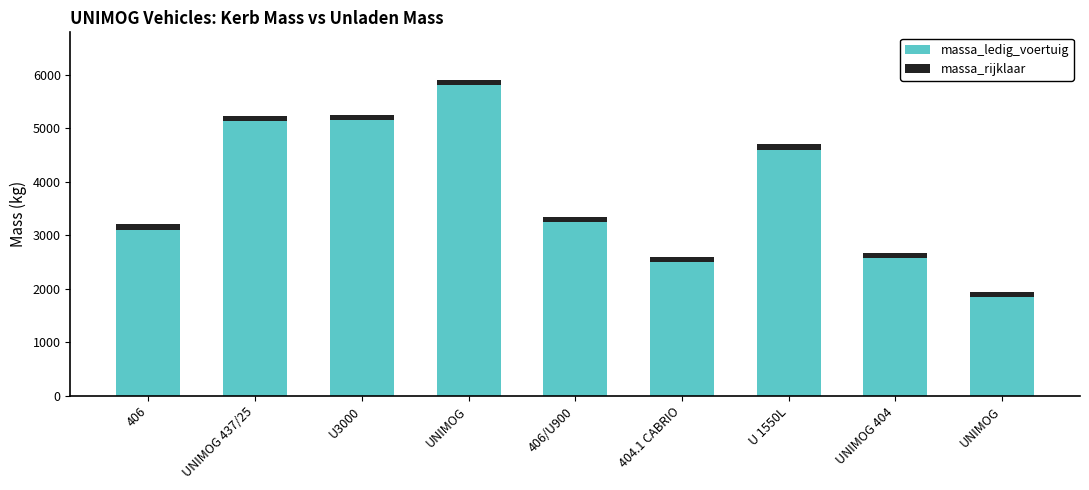

What is the label of the 6th bar from the left?

404.1 CABRIO